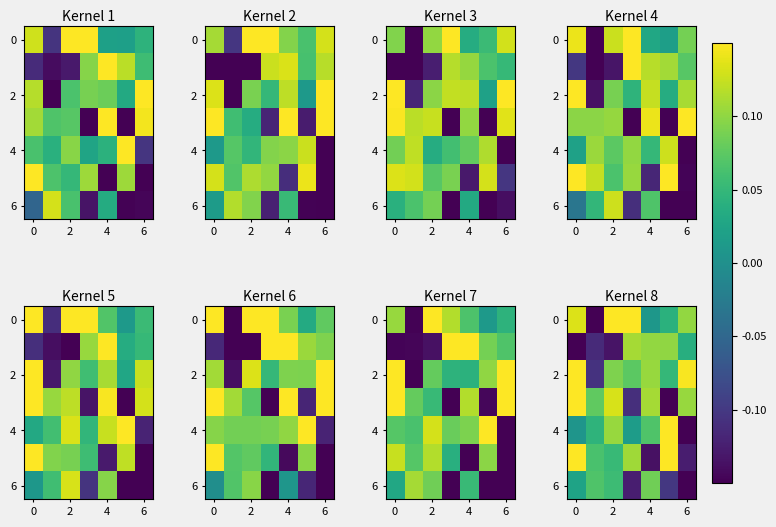

At how many categories does at least one series exceed 0?

7